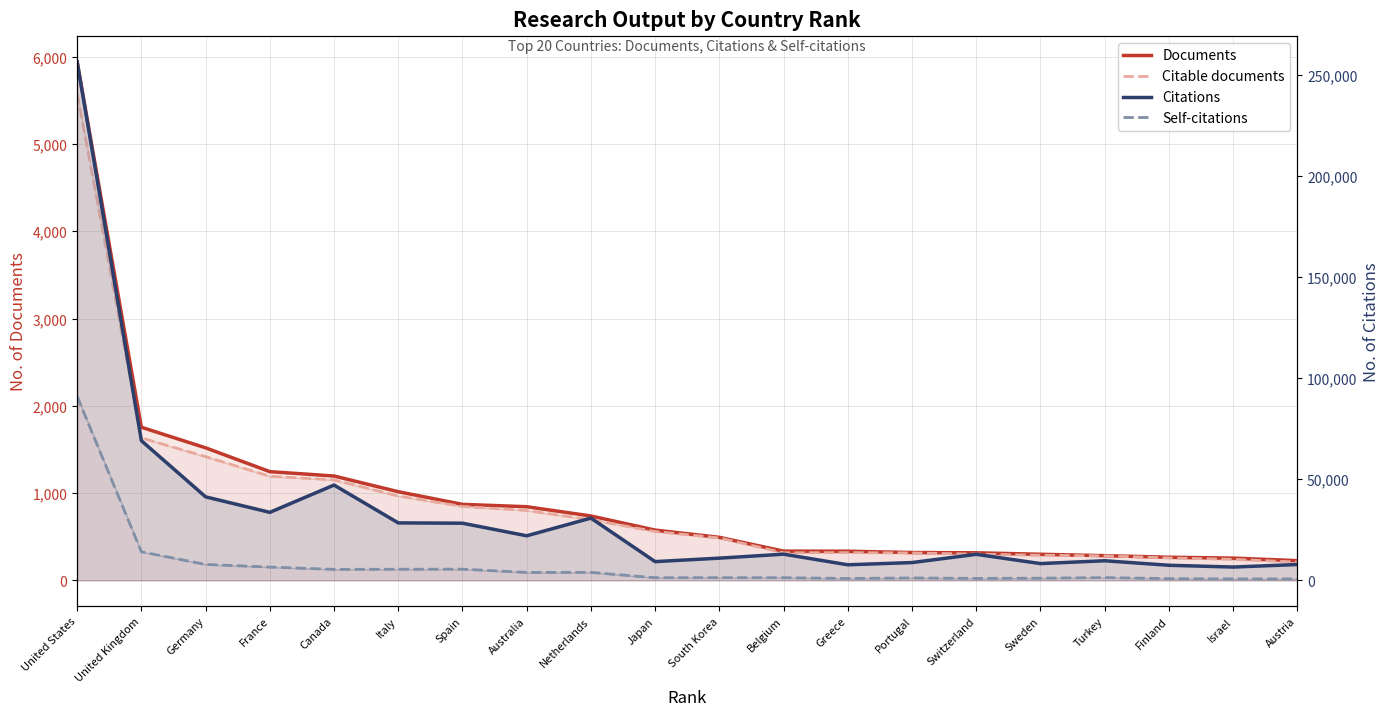

Reading left to right, what are all the values shown in this chart?

Documents: 5943	1756	1520	1247	1197	1017	872	845	739	577	494	336	335	320	317	300	284	266	256	227
Citable documents: 5581	1634	1419	1194	1153	968	848	802	696	561	487	317	319	315	302	289	282	258	242	211
Citations: 256572	69160	41369	33696	47199	28476	28323	22091	30849	9314	11035	12995	7746	8847	12919	8345	9743	7508	6628	7873
Self-citations: 91088	14167	7917	6611	5480	5539	5586	3951	3984	1337	1371	1350	971	1226	1007	1118	1406	895	766	765